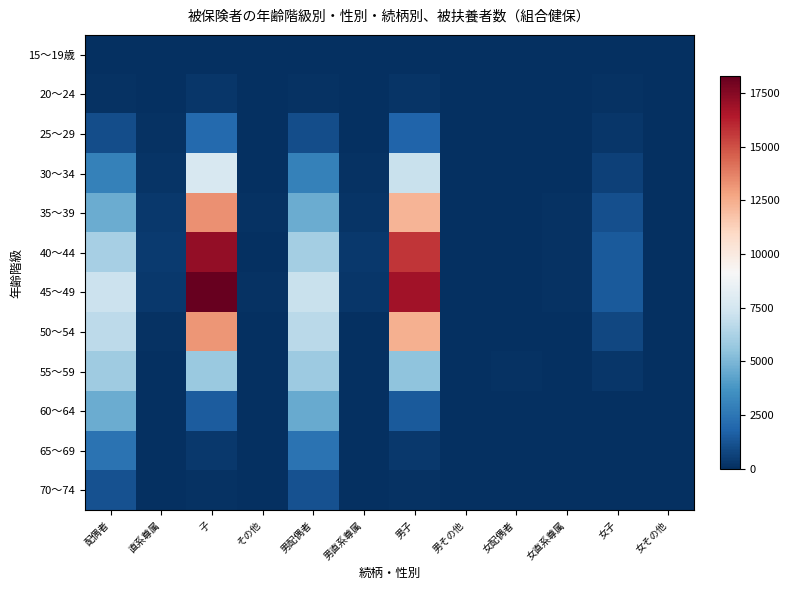

Reading left to right, transcribe all the data shown in this chart.

15～19歳: 配偶者=5	直系尊属=1	子=7	その他=0	男配偶者=5	男直系尊属=1	男子=6	男その他=0	女配偶者=0	女直系尊属=0	女子=1	女その他=0
20～24: 配偶者=141	直系尊属=35	子=261	その他=5	男配偶者=139	男直系尊属=21	男子=188	男その他=1	女配偶者=2	女直系尊属=14	女子=73	女その他=4
25～29: 配偶者=1036	直系尊属=84	子=2066	その他=24	男配偶者=1021	男直系尊属=60	男子=1837	男その他=19	女配偶者=15	女直系尊属=24	女子=229	女その他=5
30～34: 配偶者=2962	直系尊属=164	子=7678	その他=44	男配偶者=2936	男直系尊属=110	男子=7083	男その他=38	女配偶者=26	女直系尊属=54	女子=595	女その他=6
35～39: 配偶者=4640	直系尊属=320	子=13348	その他=75	男配偶者=4605	男直系尊属=212	男子=12241	男その他=67	女配偶者=35	女直系尊属=108	女子=1107	女その他=8
40～44: 配偶者=6072	直系尊属=398	子=17145	その他=65	男配偶者=6025	男直系尊属=294	男子=15709	男その他=56	女配偶者=47	女直系尊属=104	女子=1436	女その他=9
45～49: 配偶者=7177	直系尊属=346	子=18285	その他=79	男配偶者=7121	男直系尊属=267	男子=16838	男その他=61	女配偶者=56	女直系尊属=79	女子=1447	女その他=18
50～54: 配偶者=6749	直系尊属=75	子=13176	その他=67	男配偶者=6682	男直系尊属=57	男子=12381	男その他=53	女配偶者=67	女直系尊属=18	女子=795	女その他=14
55～59: 配偶者=5899	直系尊属=3	子=5722	その他=69	男配偶者=5823	男直系尊属=2	男子=5457	男その他=54	女配偶者=76	女直系尊属=1	女子=265	女その他=15
60～64: 配偶者=4586	直系尊属=1	子=1553	その他=27	男配偶者=4525	男直系尊属=1	男子=1491	男その他=21	女配偶者=61	女直系尊属=0	女子=62	女その他=6
65～69: 配偶者=2382	直系尊属=0	子=355	その他=15	男配偶者=2362	男直系尊属=0	男子=329	男その他=11	女配偶者=20	女直系尊属=0	女子=26	女その他=4
70～74: 配偶者=1165	直系尊属=0	子=124	その他=3	男配偶者=1164	男直系尊属=0	男子=115	男その他=2	女配偶者=1	女直系尊属=0	女子=9	女その他=1